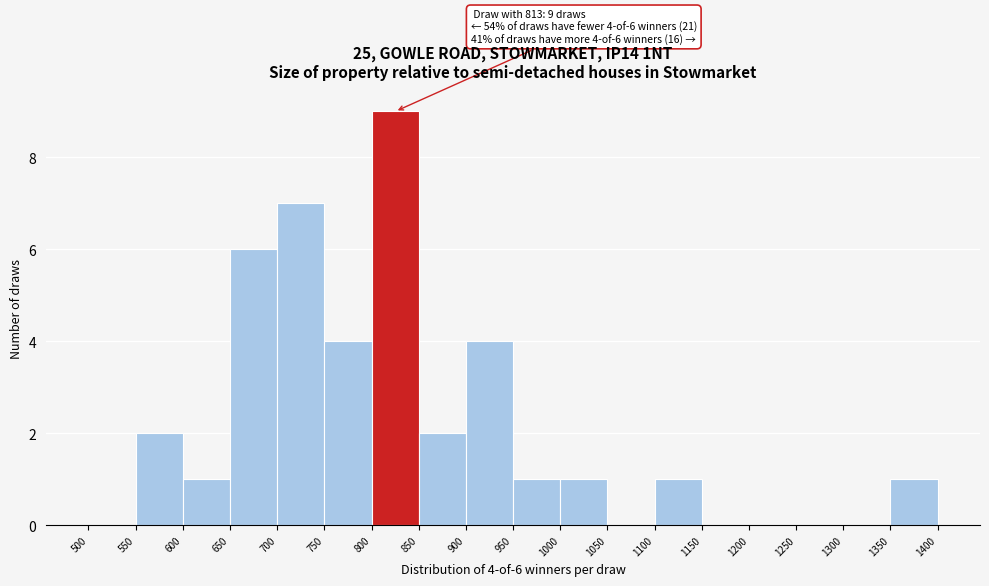

Which range on the x-axis has the tallest bar?

800 to 850